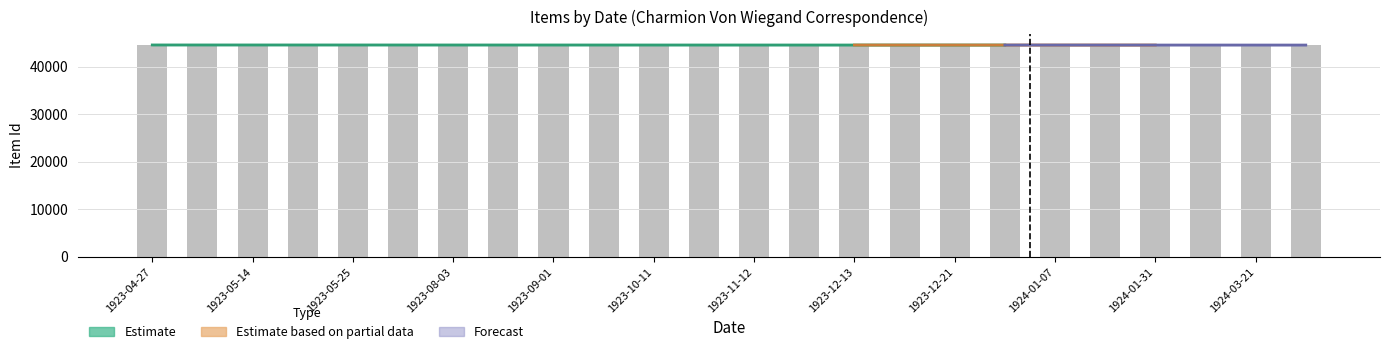

Rank the categories by value from lowest to highest.

1924-04-21, 1924-03-21, 1924-02-15, 1924-01-31, 1924-01-18, 1924-01-07, 1923-12-28, 1923-12-21, 1923-12-16, 1923-12-13, 1923-11-21, 1923-11-12, 1923-10-22, 1923-10-11, 1923-10-01, 1923-09-01, 1923-08-13, 1923-08-03, 1923-05-29, 1923-05-25, 1923-05-24, 1923-05-14, 1923-05-11, 1923-04-27